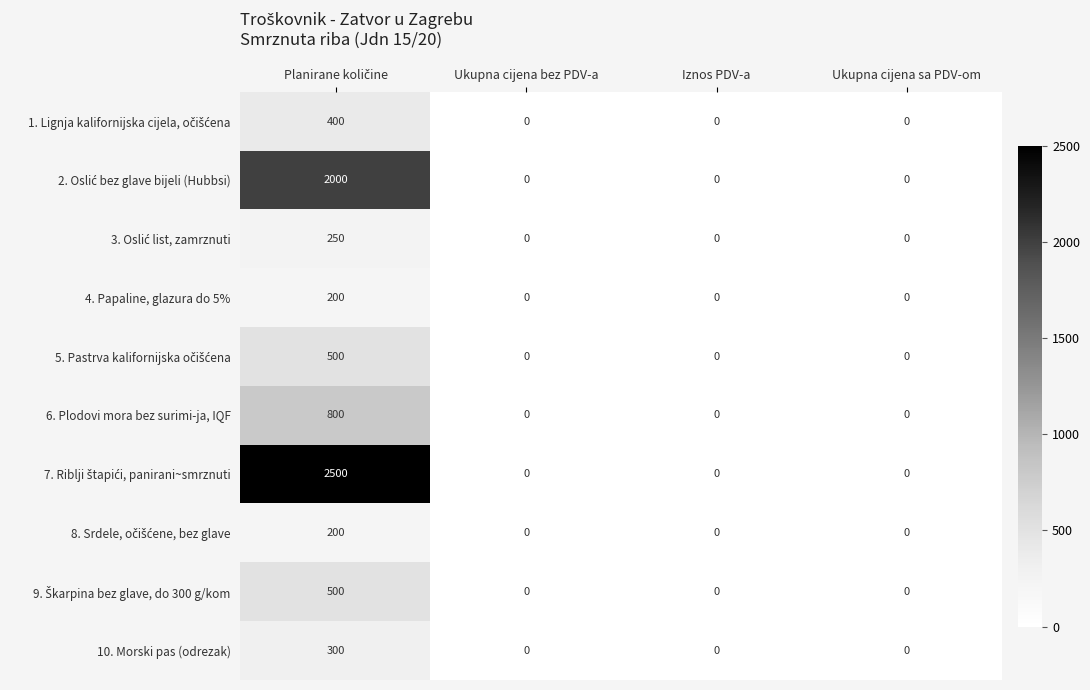

What is the greatest value displayed?

2500